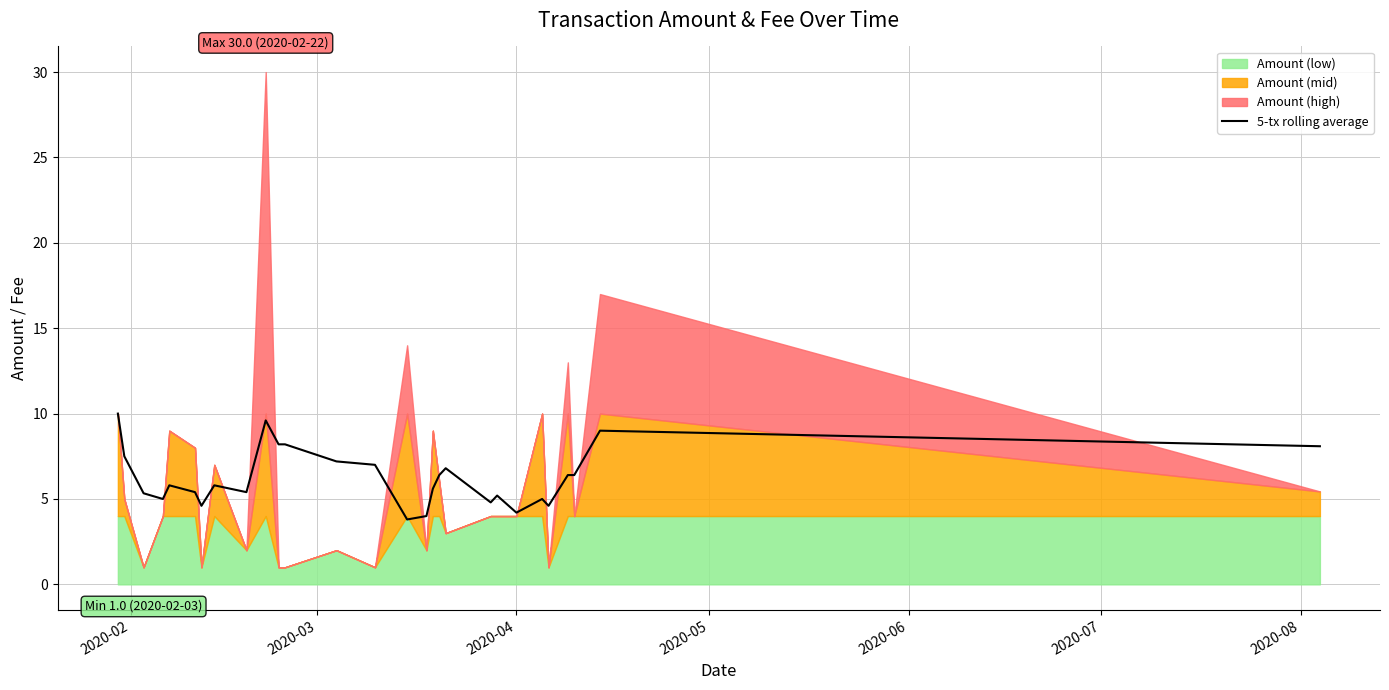

What is the maximum value for 5-tx rolling average?

10.0